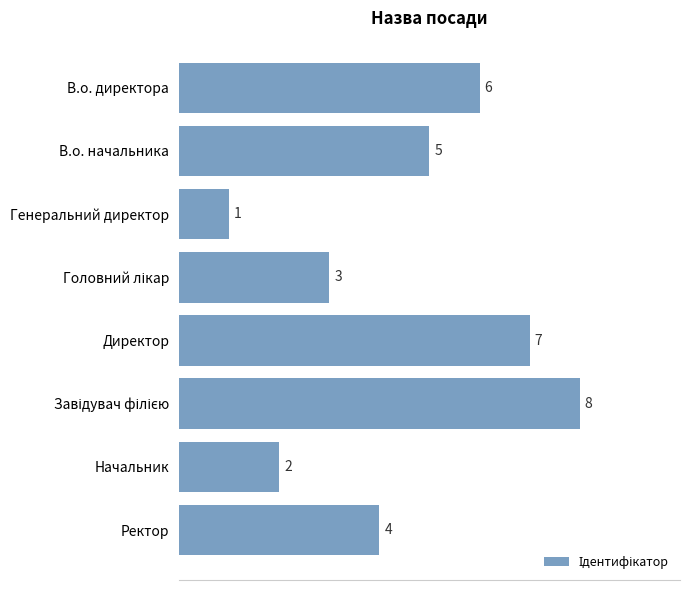

Are the bars grouped side by side (vs. stacked)?

No